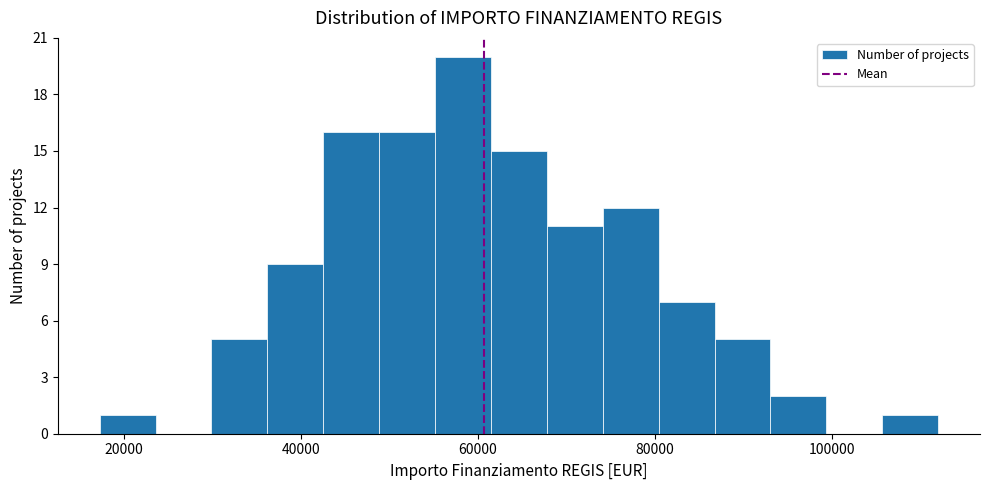

Around what value on the x-axis is the tallest bar? Give the approximate position of its centre, as read against the axis.

58000